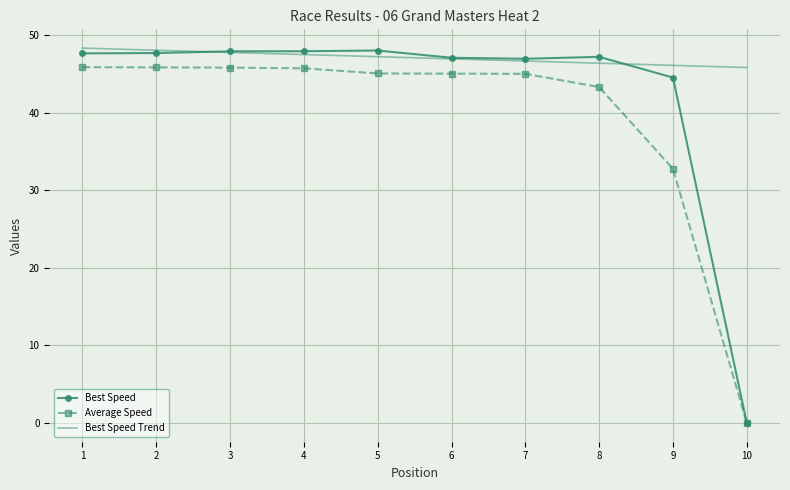

What is the difference between the Best Speed Trend values at 9 and 4?

1.4